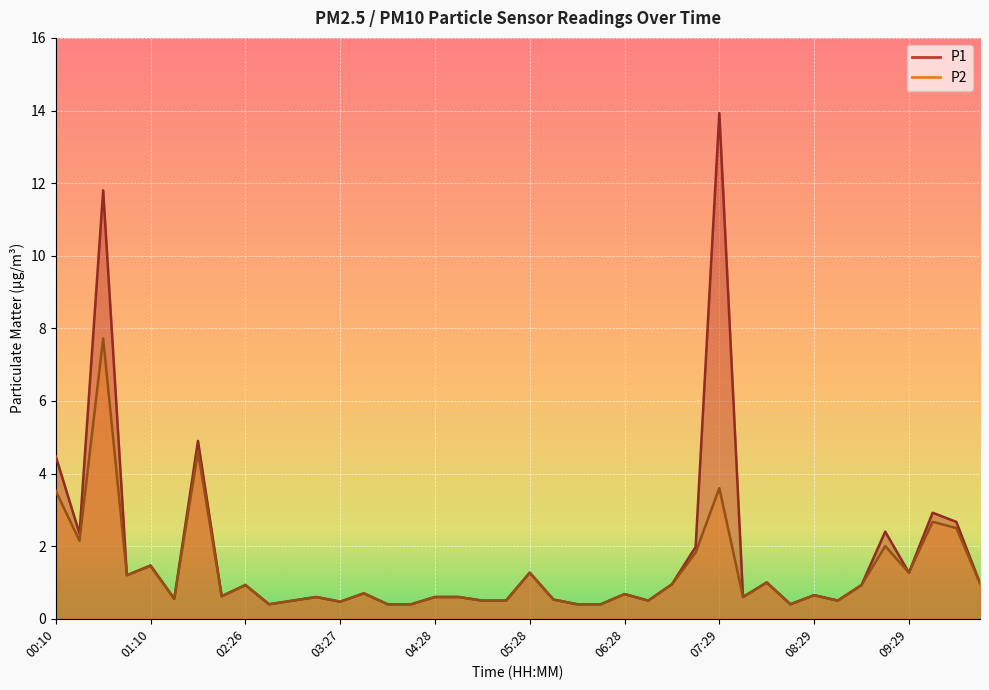

What position from the left is 08:59?

35